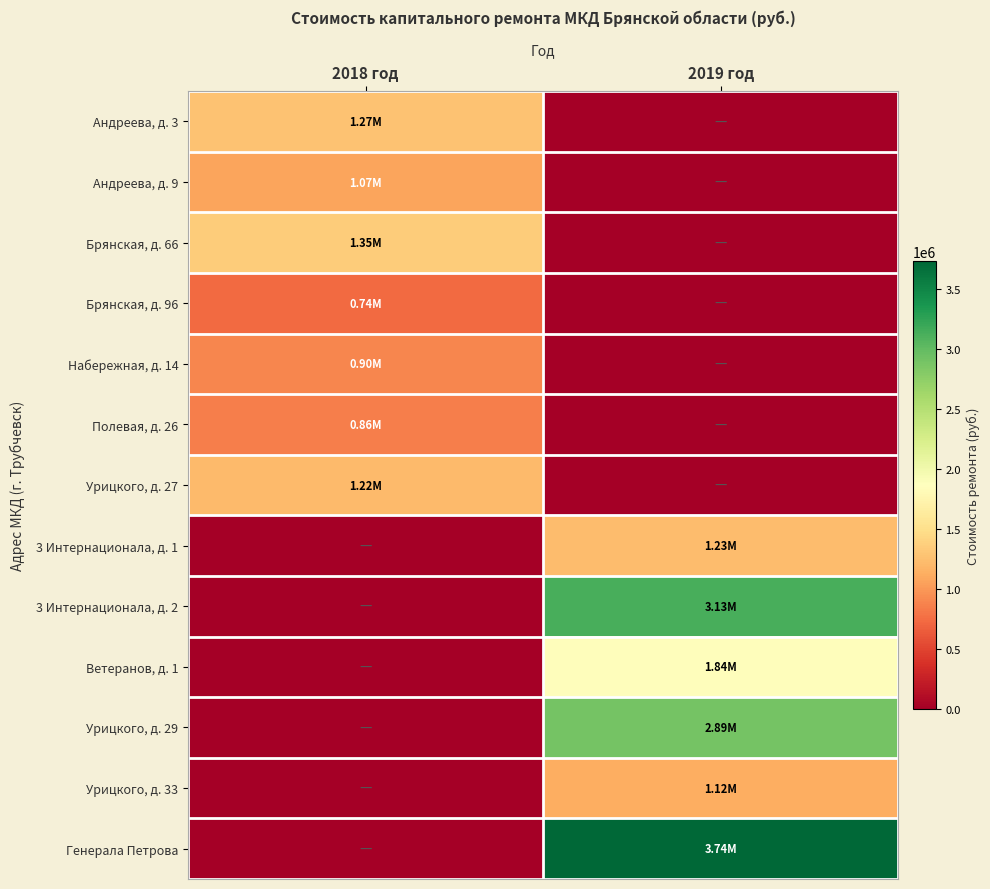

At how many categories does at least one series exceed 3603540?

1